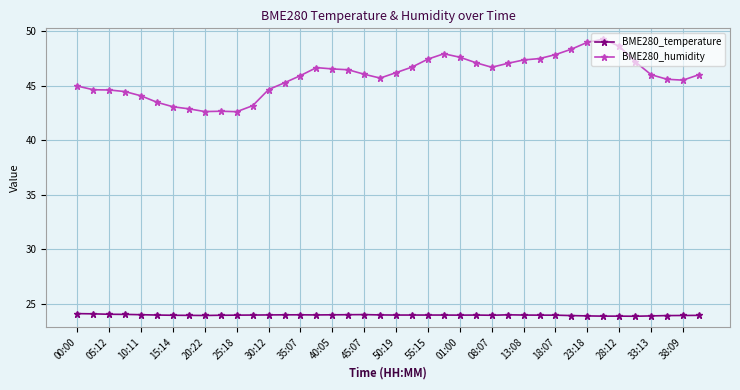

What is the value of the BME280_temperature point at the 15th from the left?

24.0